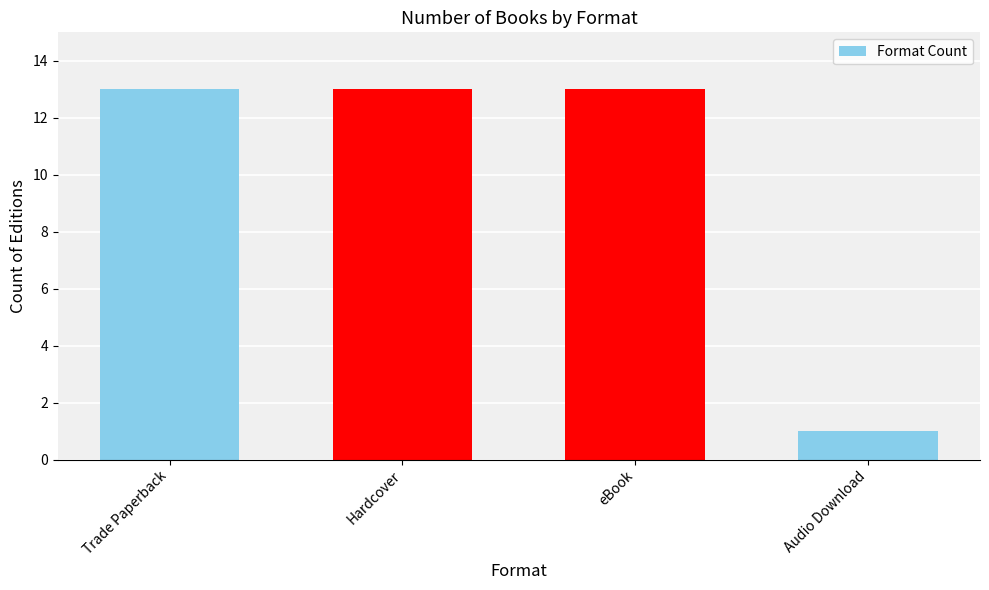

What is the greatest value displayed?

13